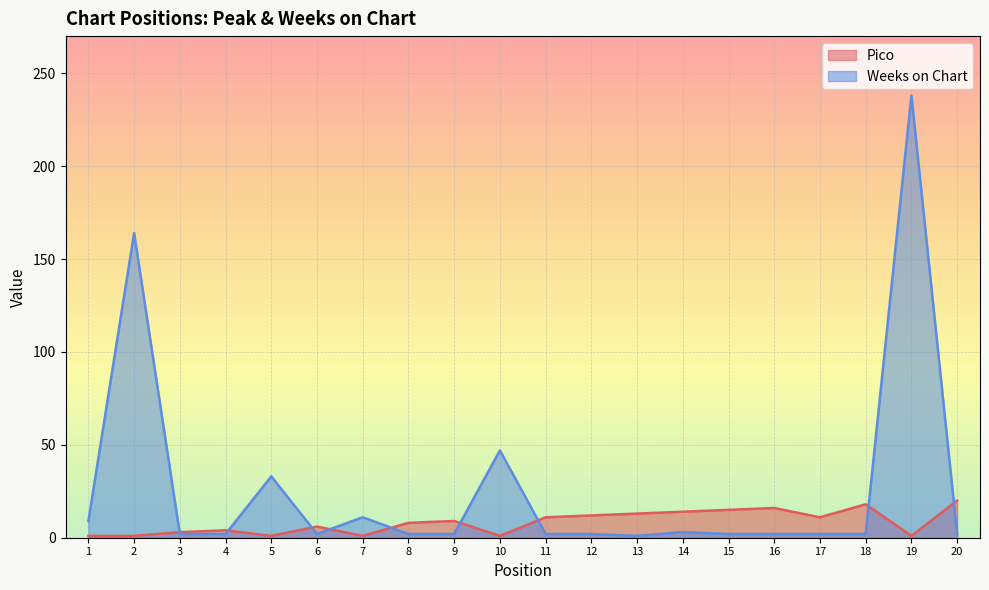

The Pico series shows 35 at 20. True or false?

False